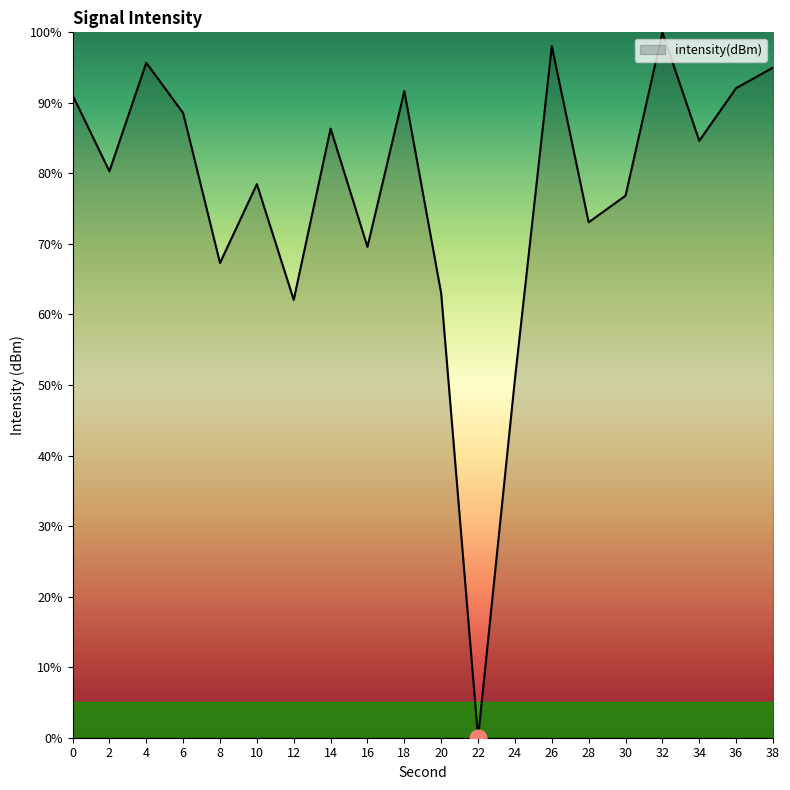

What is the sum of the values at 8 and 30?

144.1